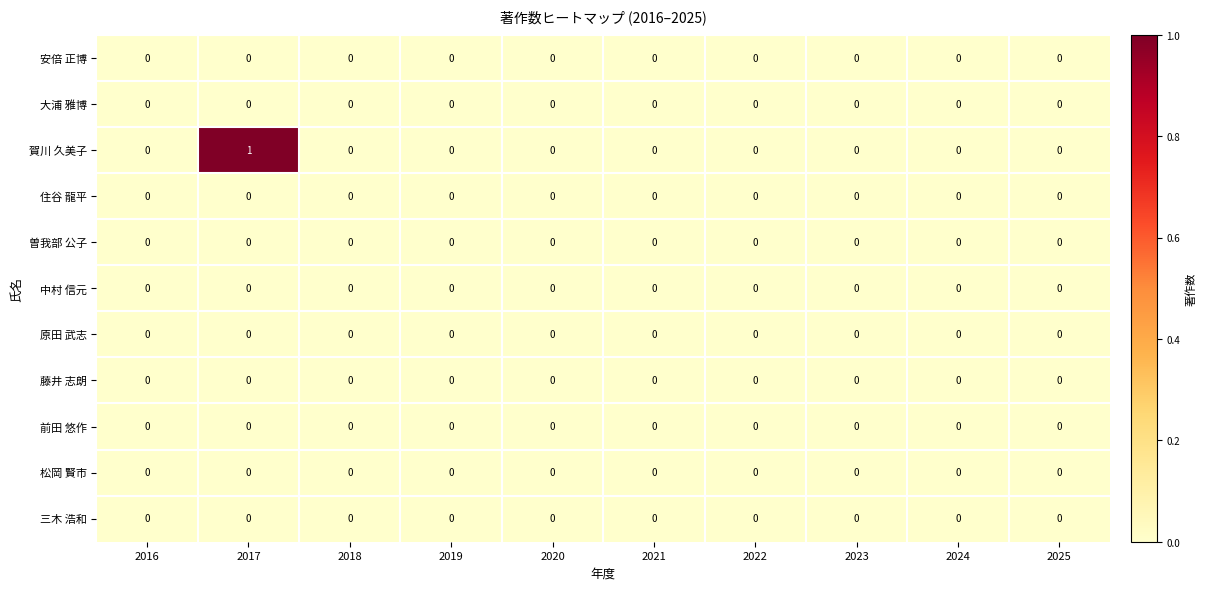

Is it true that 原田 武志 equals 0 at 2021?

True